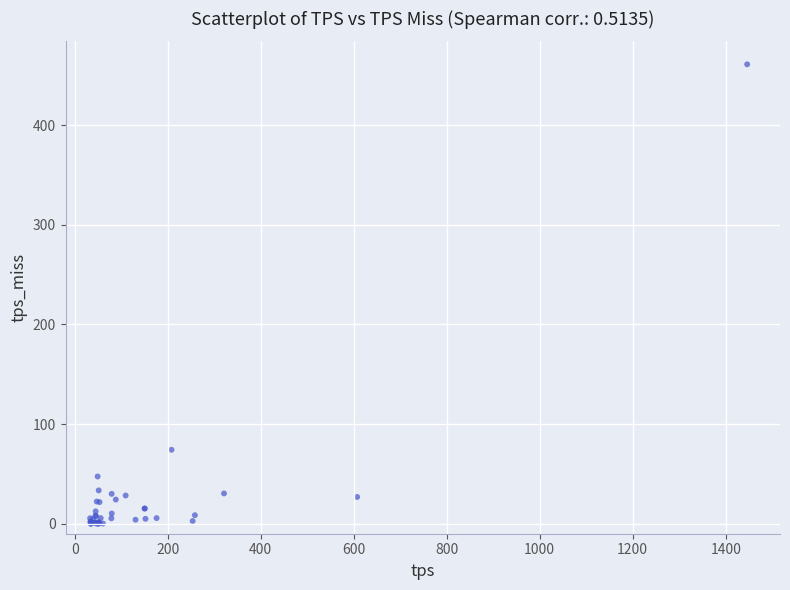

What Y value in the scatter plot is closest to 230?

74.2